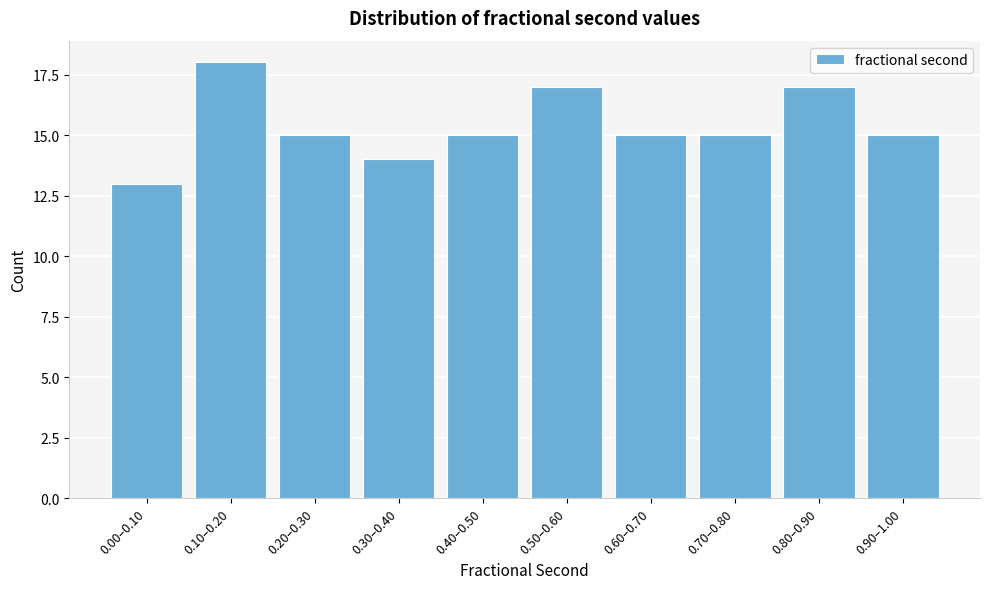

Reading left to right, what are all the values shown in this chart?

0.00–0.10=13	0.10–0.20=18	0.20–0.30=15	0.30–0.40=14	0.40–0.50=15	0.50–0.60=17	0.60–0.70=15	0.70–0.80=15	0.80–0.90=17	0.90–1.00=15